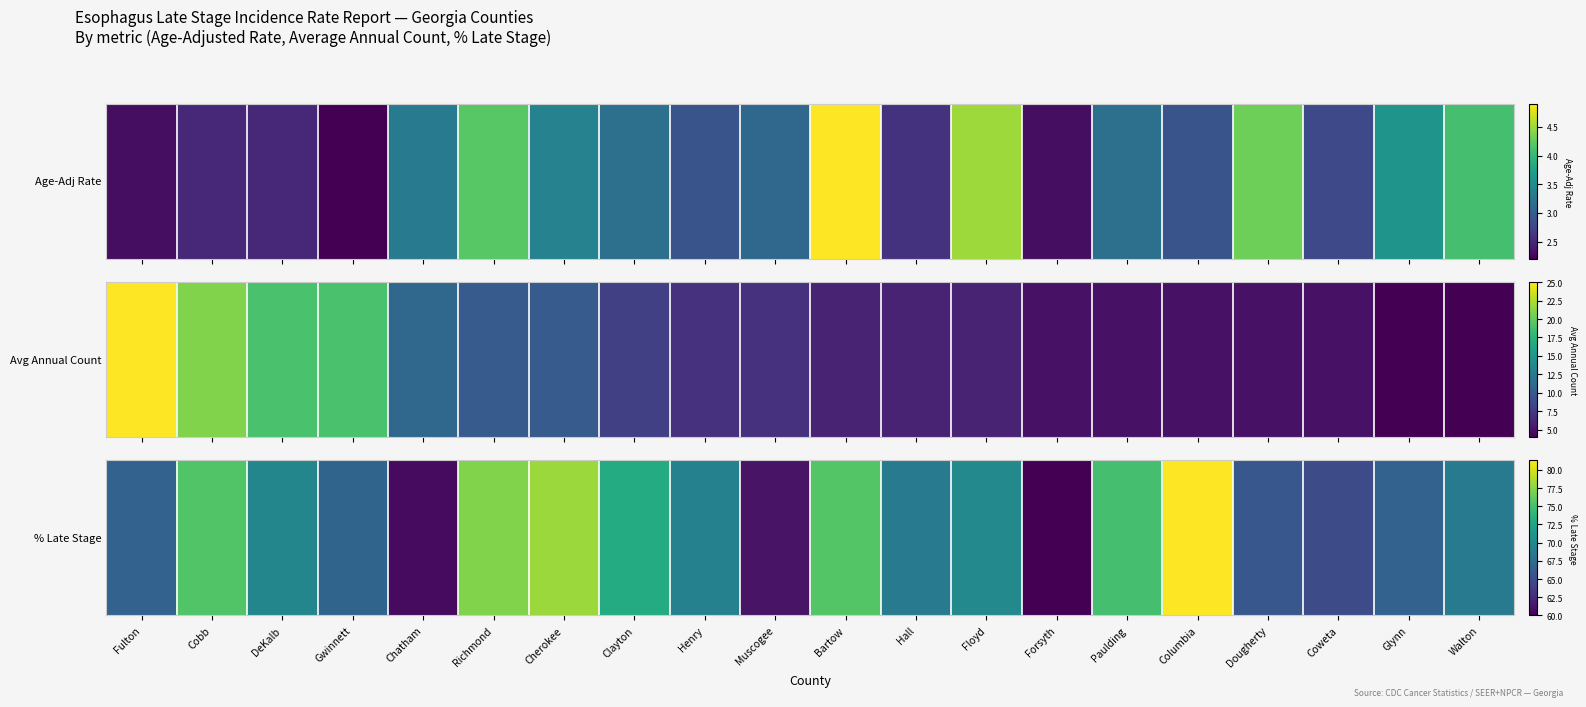

Which category has the highest value across all series?

Columbia